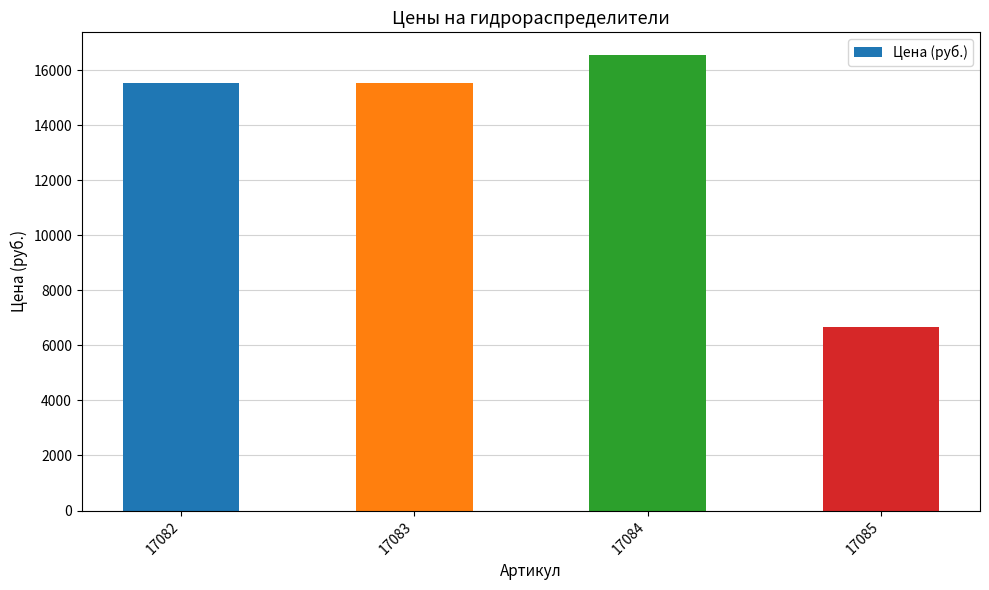

At which category does the chart reach its peak across all series?

17084